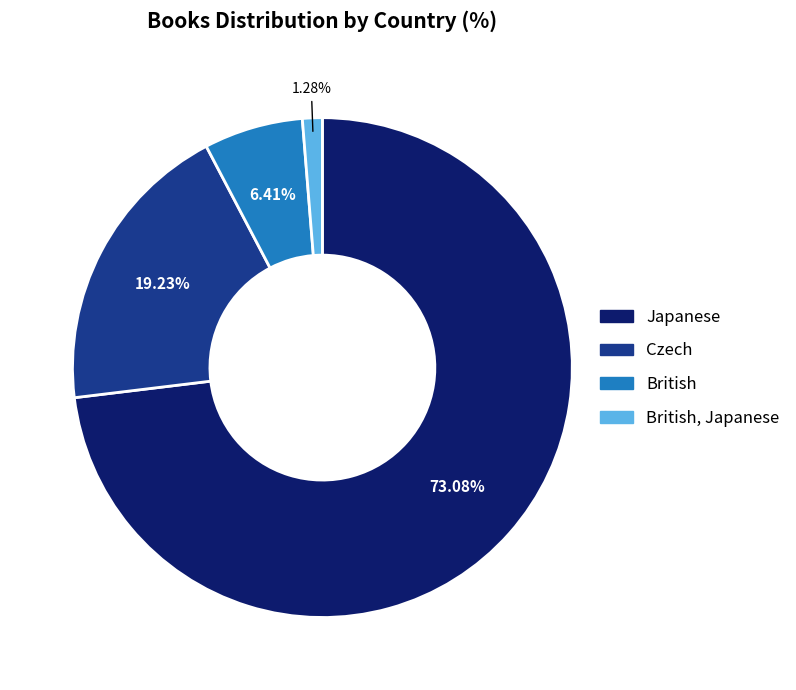

Rank the categories by value from lowest to highest.

British, Japanese, British, Czech, Japanese